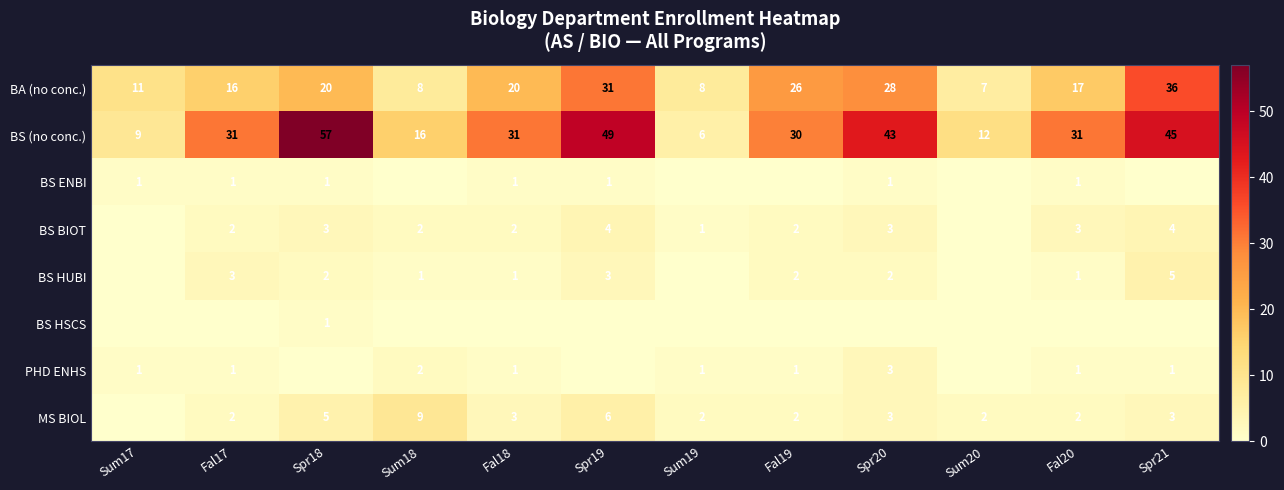

What value does the BS (no conc.) series have at Fal17, to the nearest 10?

30